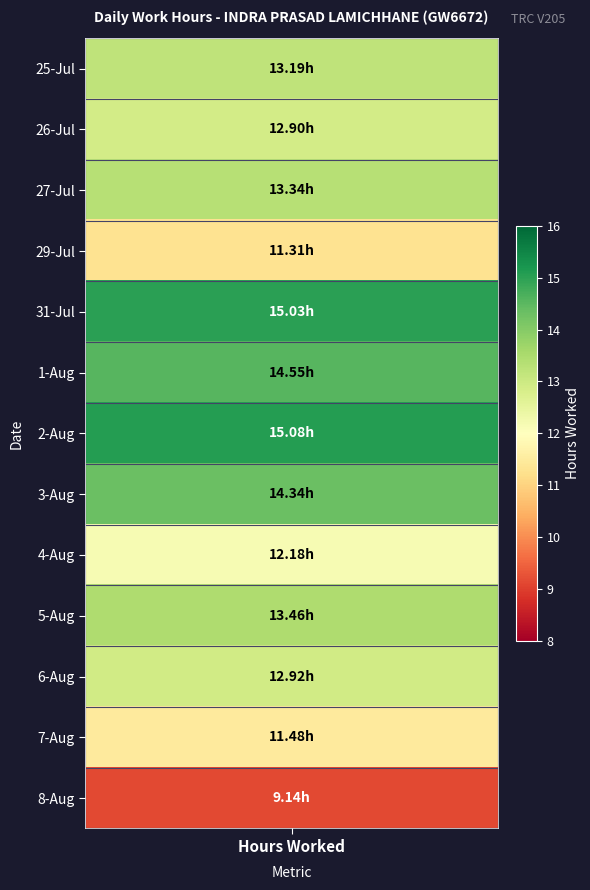

True or false: 2 has a value of -10.2 at 2.

False